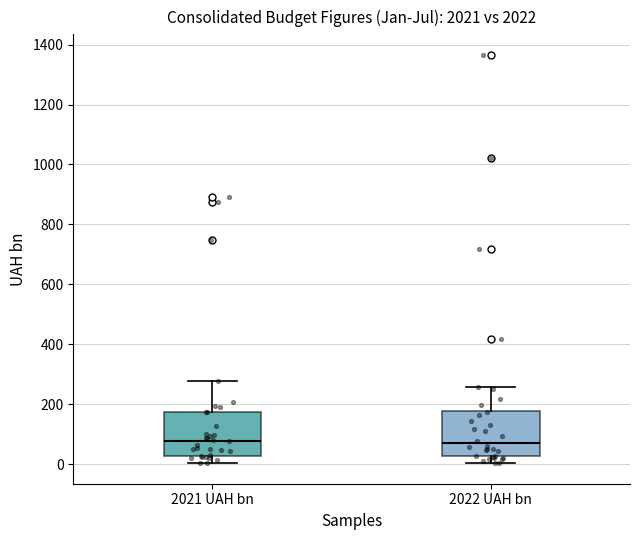

Where does the lower whisker of the box for 2022 UAH bn end on the y-axis? The values are not printed on the chart, so give them approximately, as read against the axis.

0